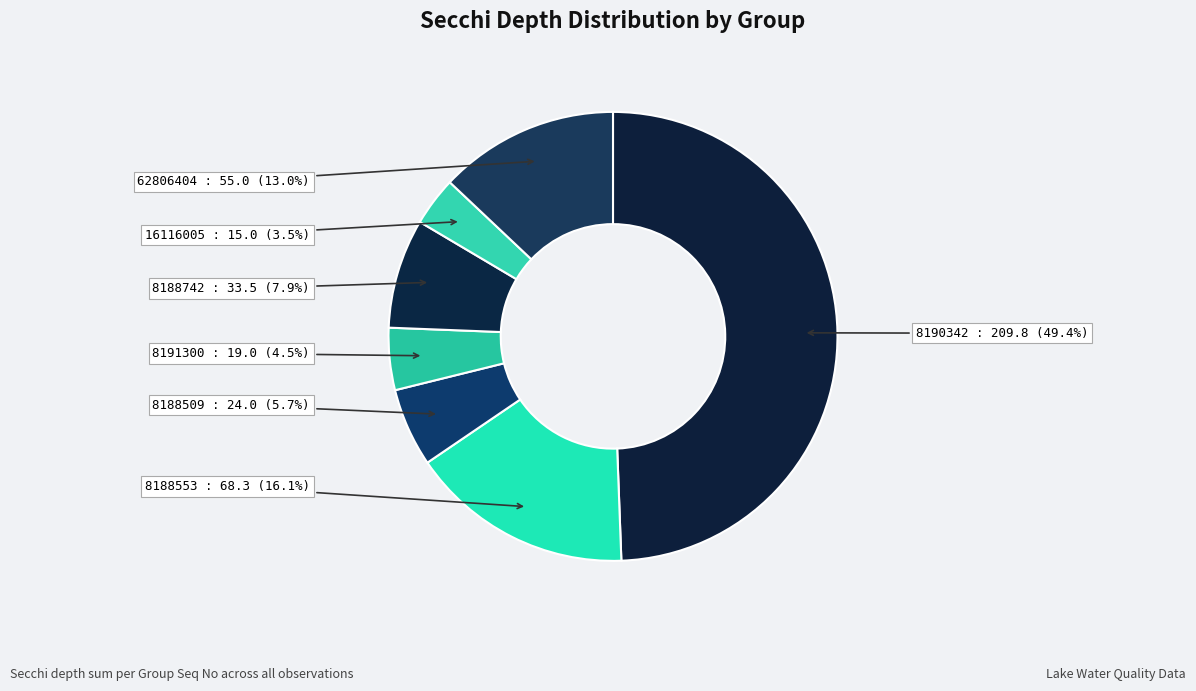

How many slices are in this pie chart?

7